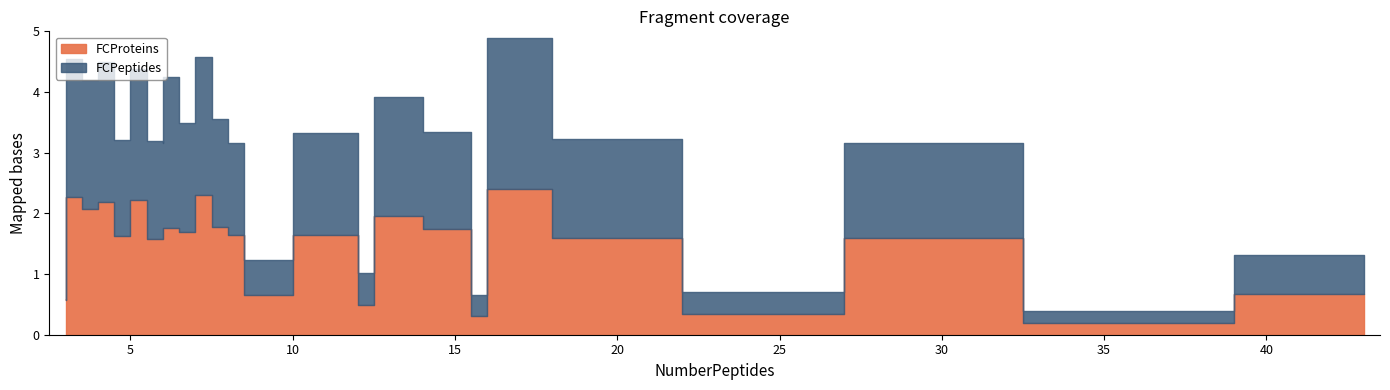

Where does the FCPeptides series first go above 1?

3